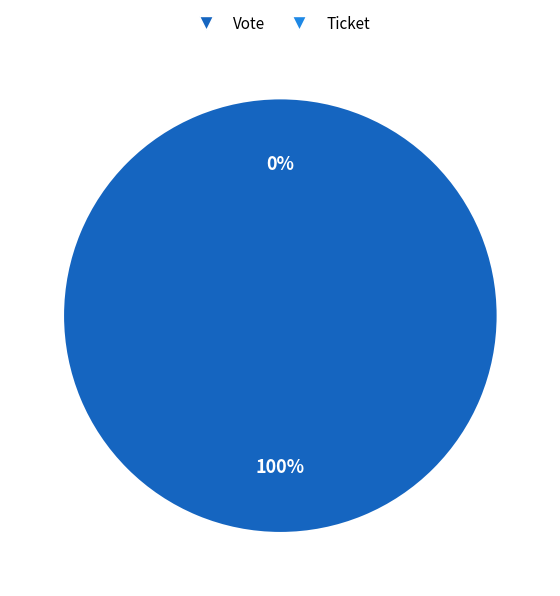

Which has a higher value, Vote or Ticket?

Vote